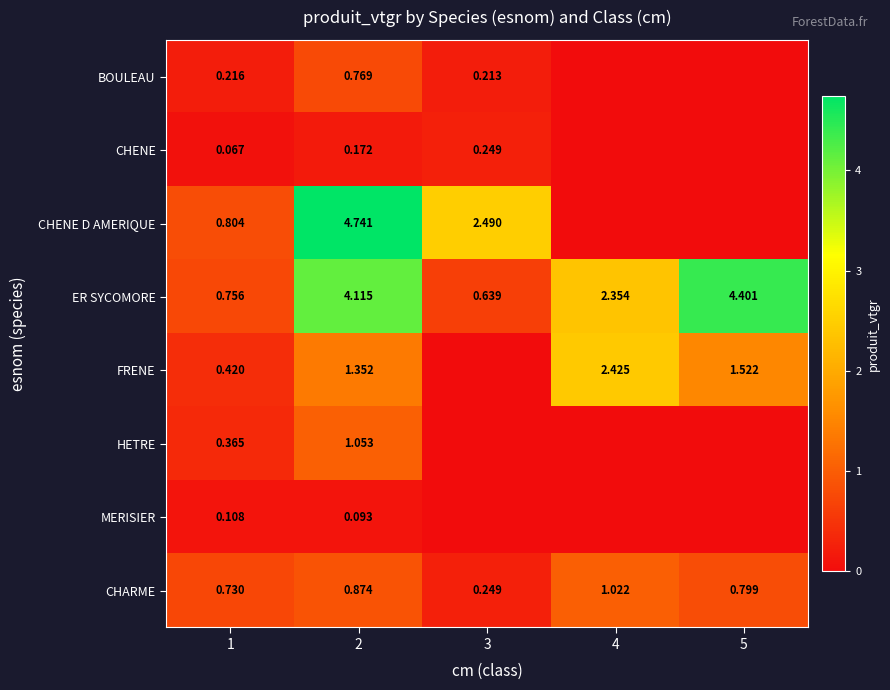

Is the value of CHENE at 2 greater than the value of CHENE D AMERIQUE at 1?

No